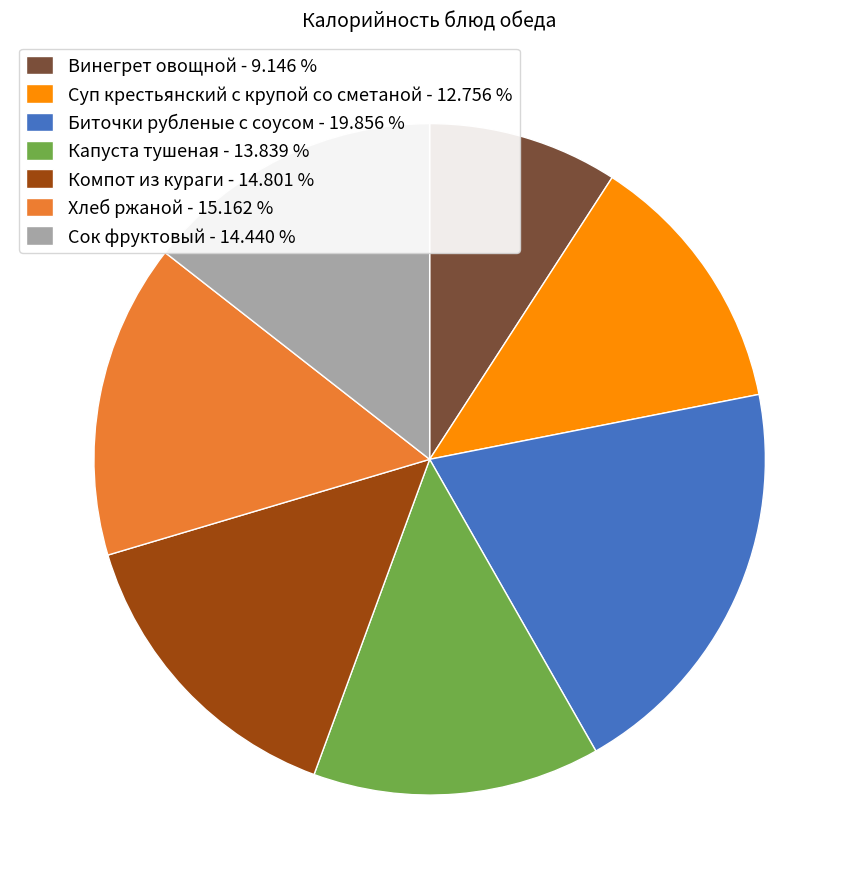

Which category has the biggest portion of the pie?

Биточки рубленые с соусом